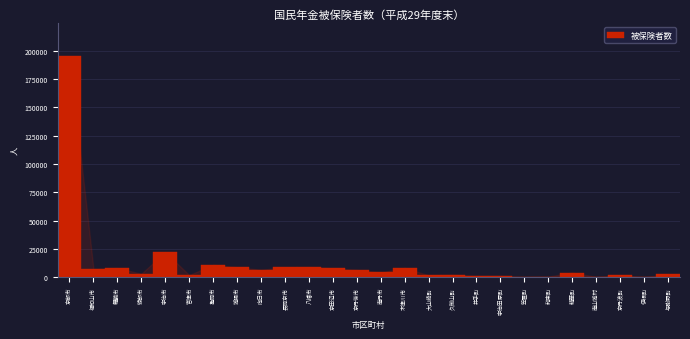

Between 綾部市 and 八幡市, which is larger?

八幡市